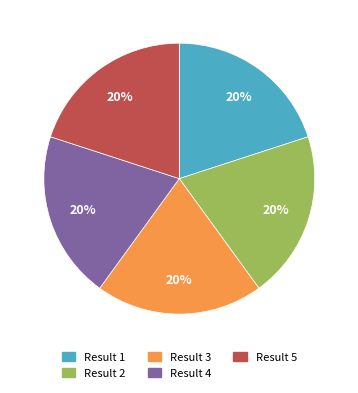

Is there a majority slice in this chart?

No